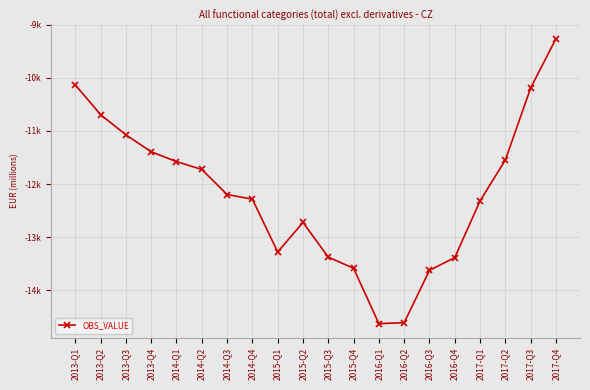

Which label corresponds to the smallest value in the chart?

2016-Q1